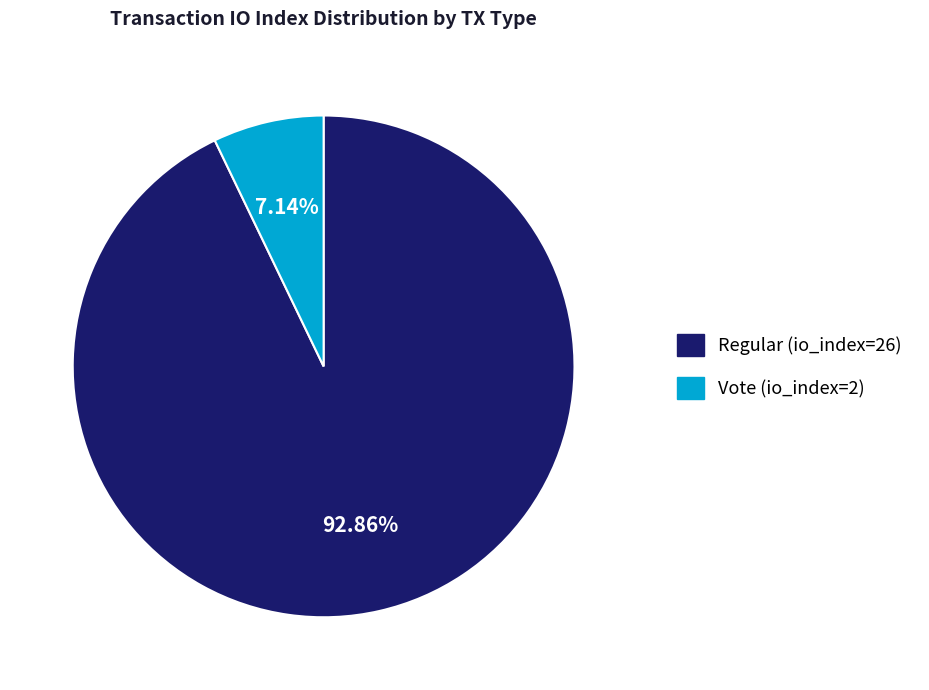

What is the largest slice in the pie chart?

Regular (io_index=26)